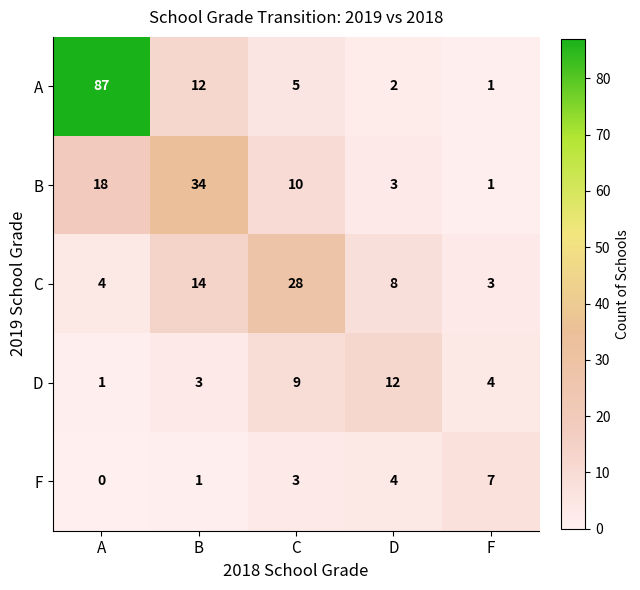

Which label corresponds to the largest value in the chart?

A